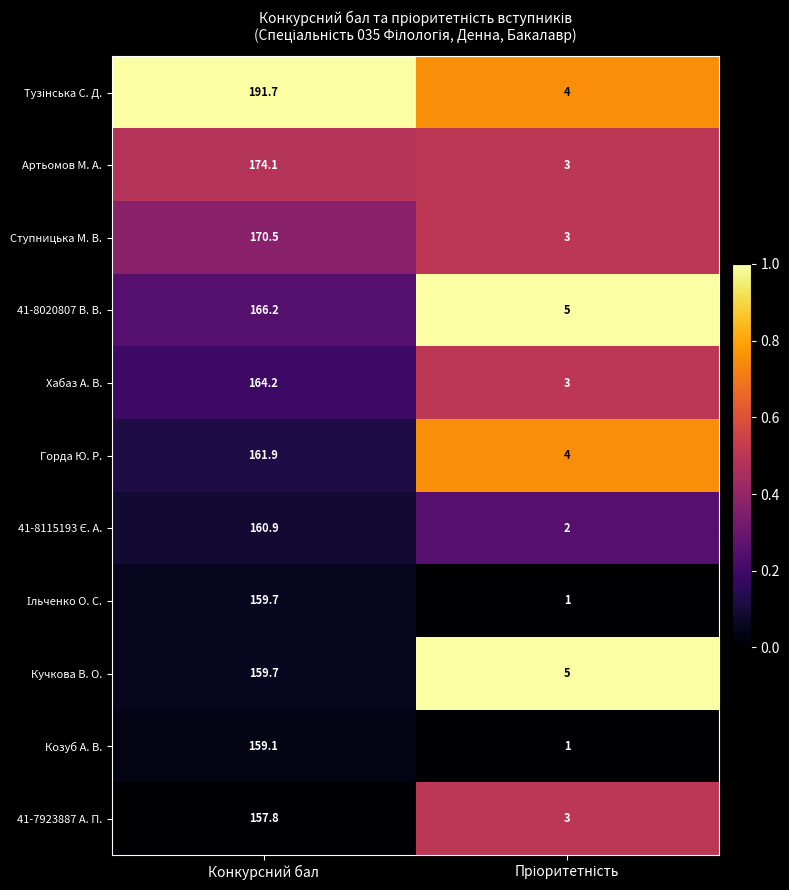

Where does the Хабаз А. В. series first go above 164?

Конкурсний бал